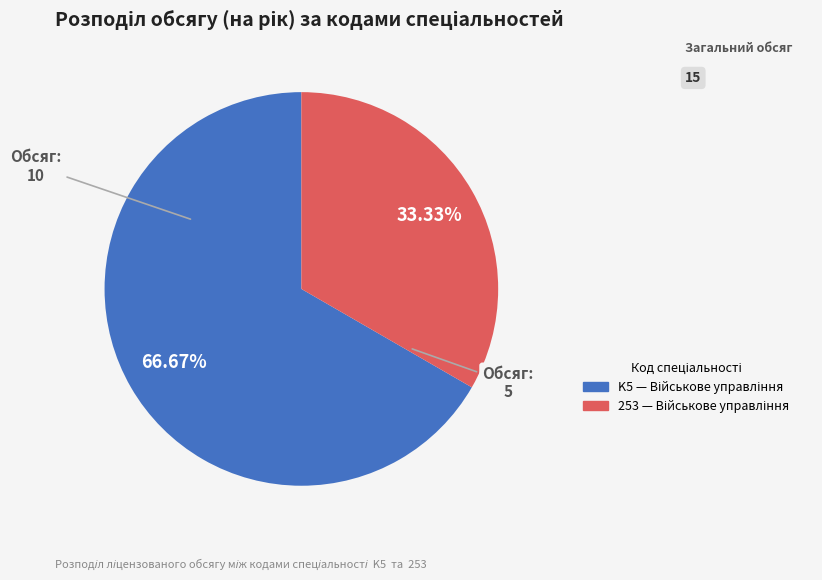

To the nearest percent, what is the difference between the K5 and 253 slice percentages?

33%